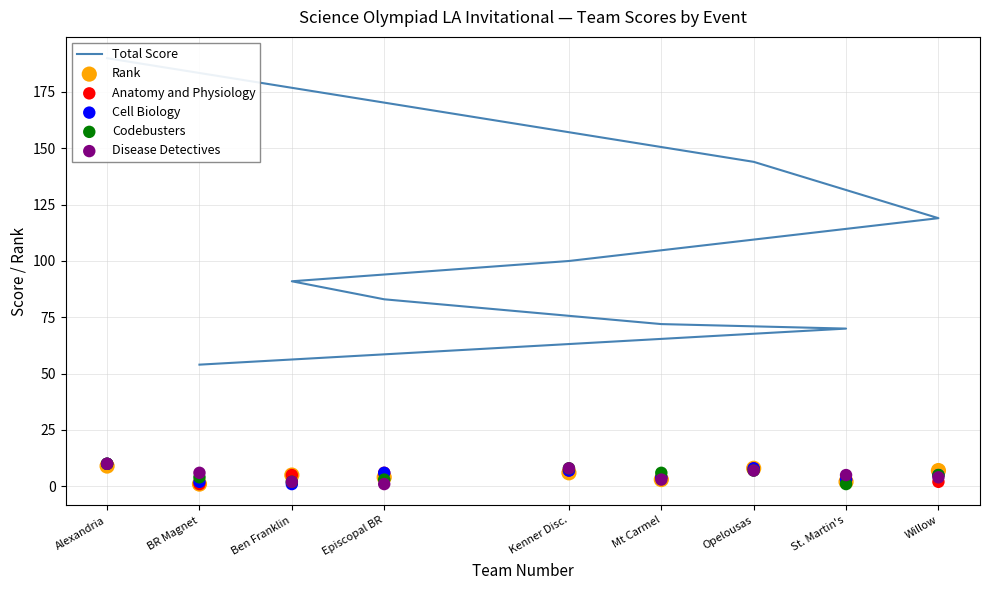

What is the total value across all series at St. Martin's?

84